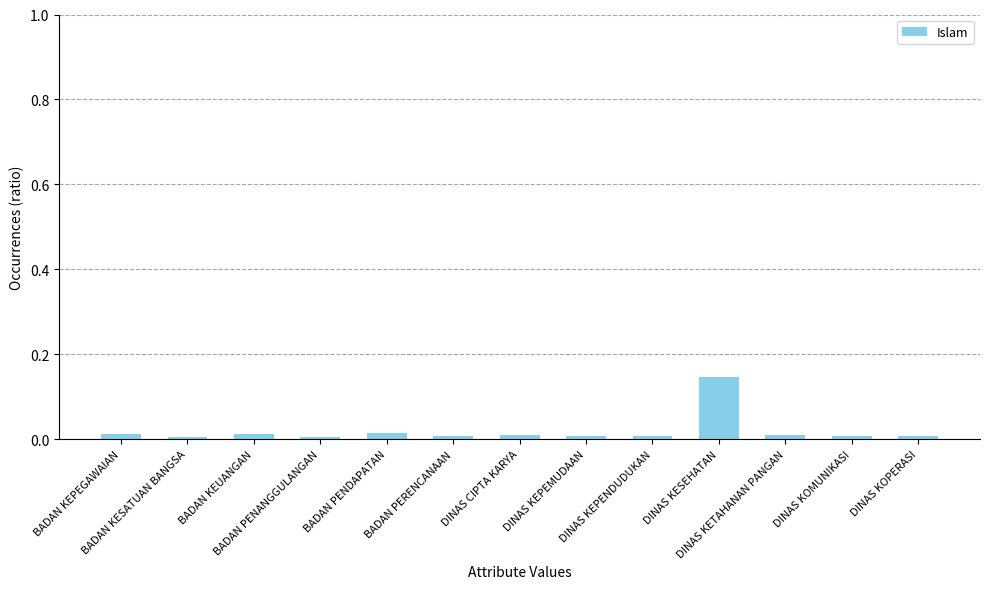

Which label corresponds to the smallest value in the chart?

BADAN KESATUAN BANGSA